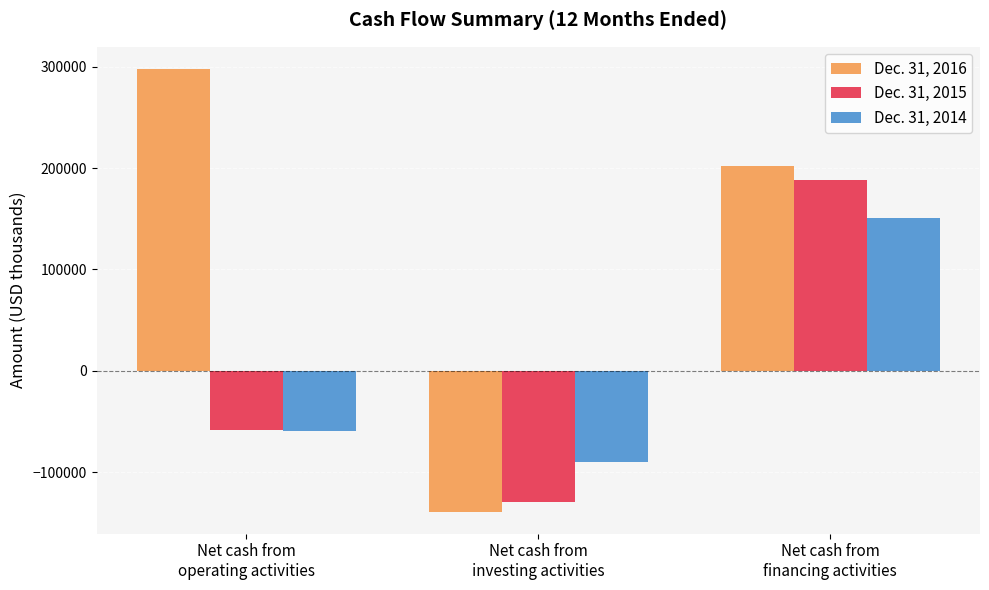

Are the bars grouped side by side (vs. stacked)?

Yes